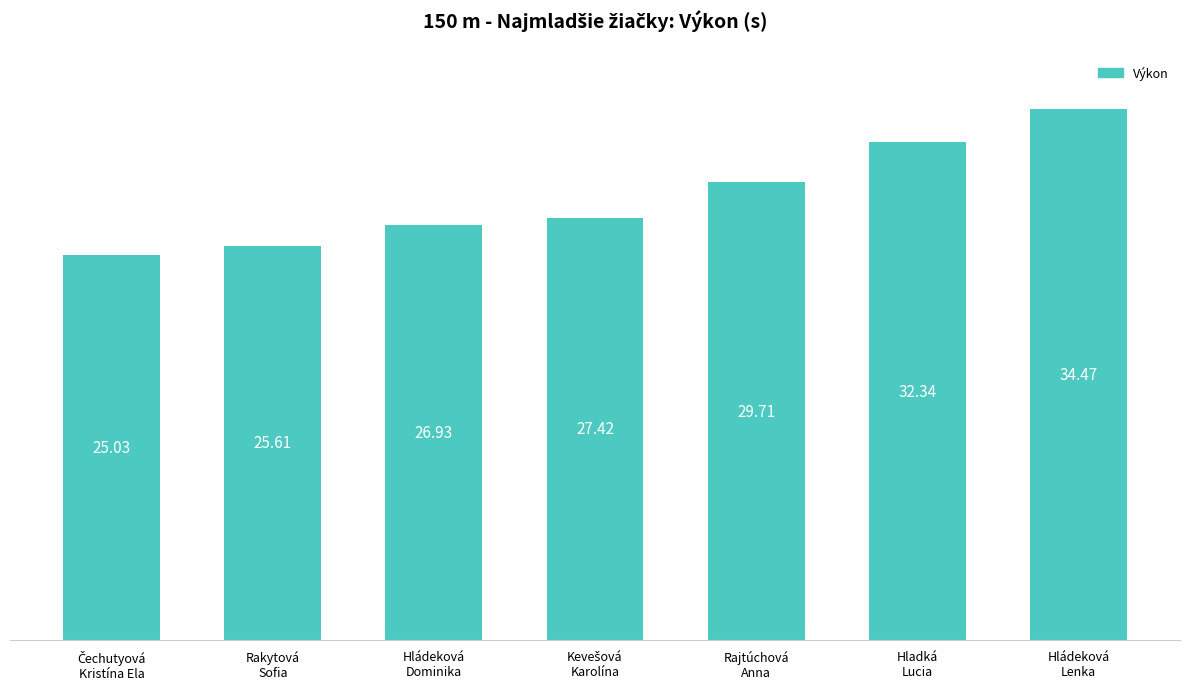

The chart shows a value of 6.0 at Rajtúchová
Anna. True or false?

False